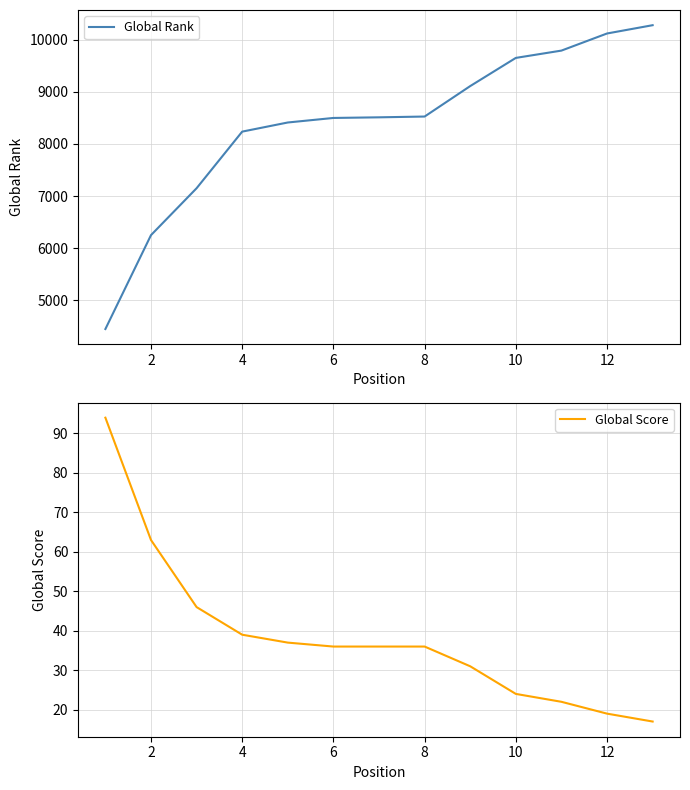

What is the difference between the maximum and minimum values in the Global Rank series?

5824